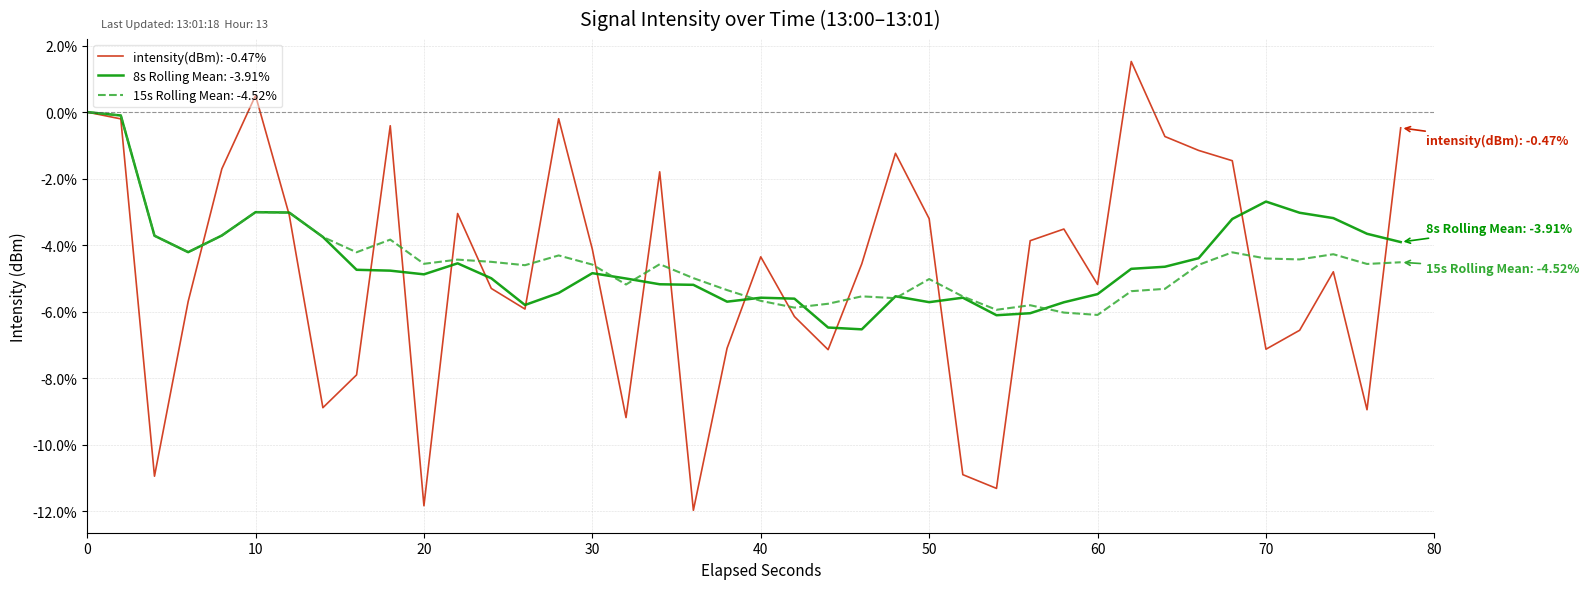

What is the minimum value for 15s Rolling Mean: -4.52%?

-6.1